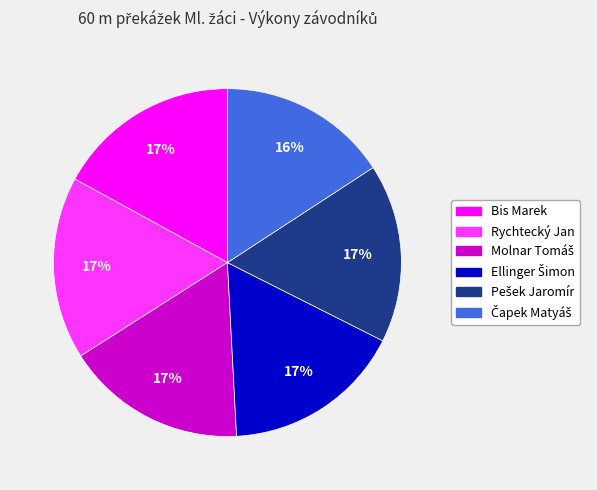

How many segments does this pie chart have?

6